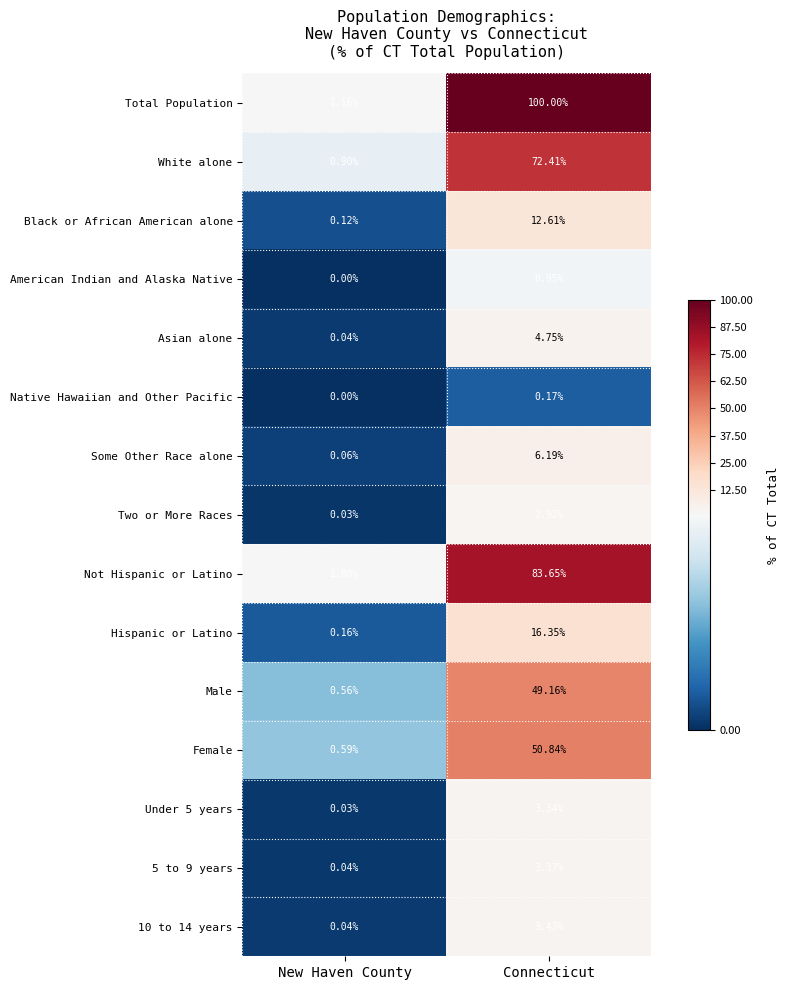

Where is Total Population nearest to the value 50?

New Haven County